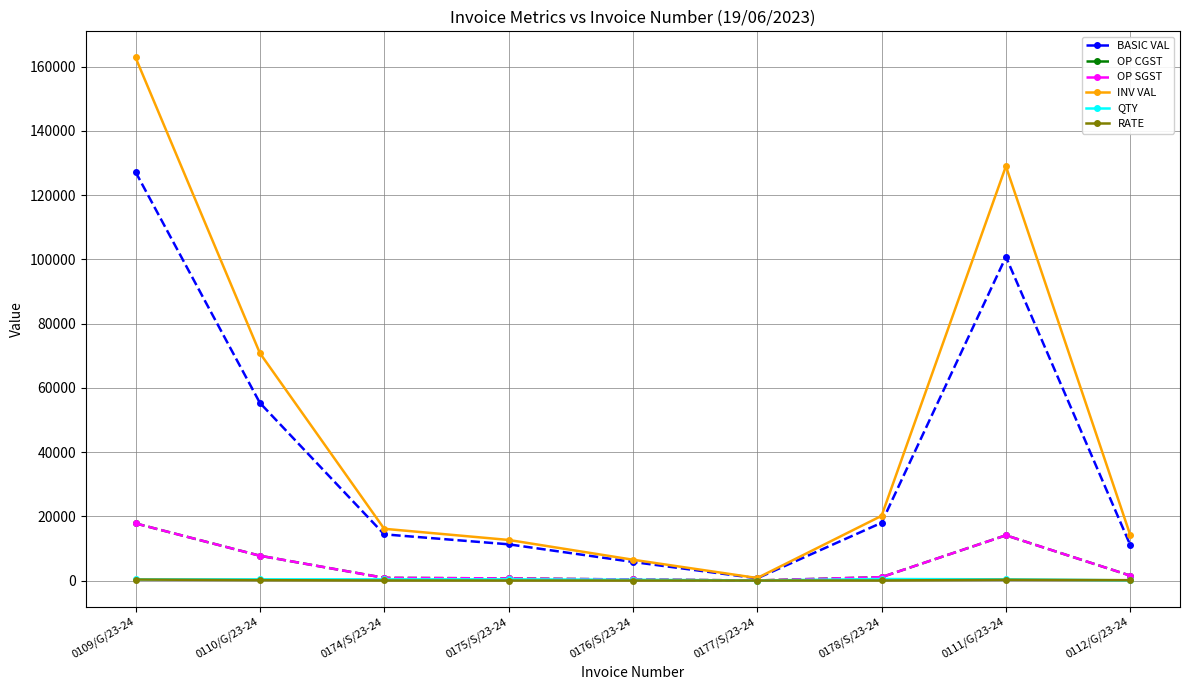

Reading right to left, what are all the values shown in this chart?

BASIC VAL: 11064.8	100760.0	18000.0	717.8	5807.2	11300.0	14400.0	55324.0	127197.4
OP CGST: 1549.1	14106.4	1080.0	43.1	348.4	678.0	864.0	7745.4	17807.6
OP SGST: 1549.1	14106.4	1080.0	43.1	348.4	678.0	864.0	7745.4	17807.6
INV VAL: 14162.9	128972.8	20160.0	803.9	6504.1	12656.0	16128.0	70814.7	162812.7
QTY: 80.0	400.0	500.0	33.0	267.0	400.0	400.0	400.0	380.0
RATE: 138.3	251.9	36.0	21.8	21.8	28.2	36.0	138.3	334.7